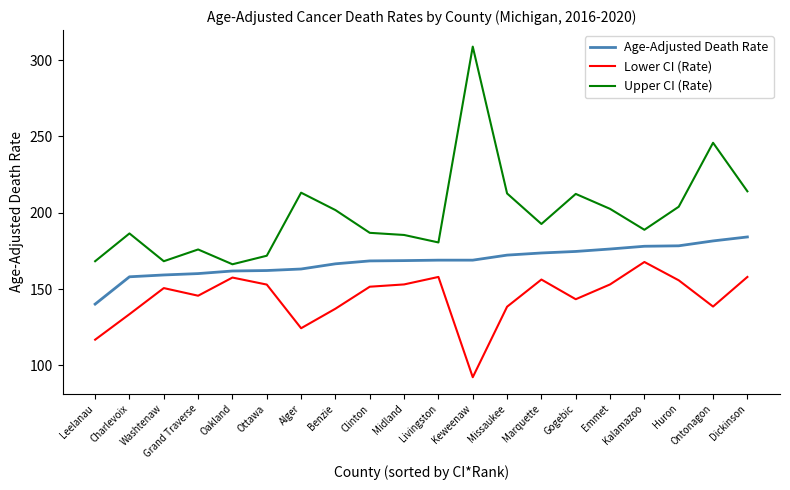

True or false: Upper CI (Rate) and Age-Adjusted Death Rate cross at least once.

False